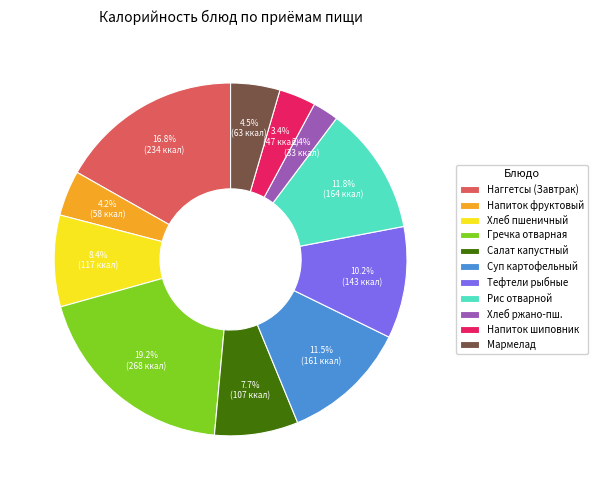

To the nearest percent, what is the difference between the largest and smallest slice percentages?

17%